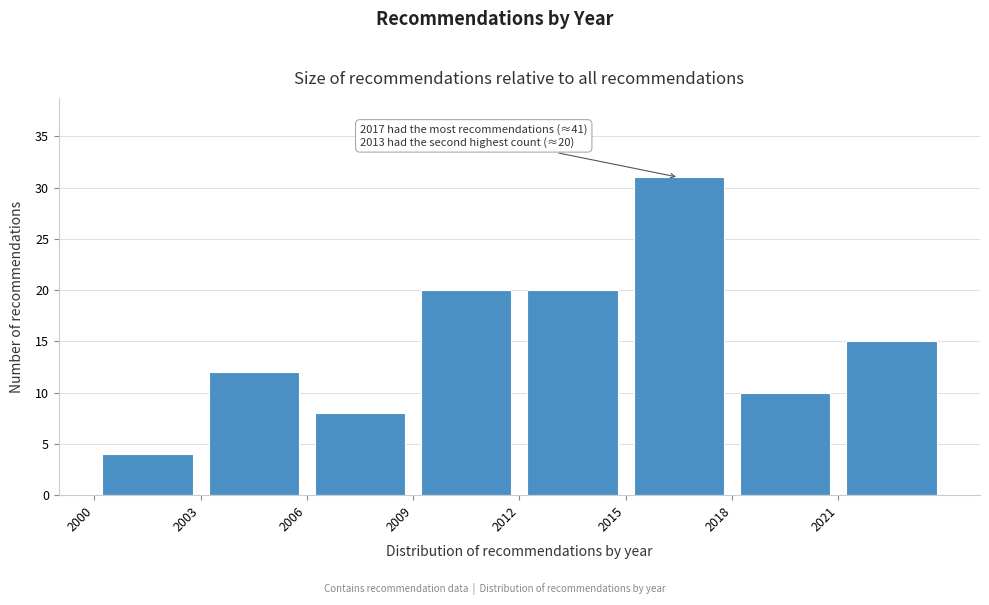

Which range on the x-axis has the tallest bar?

2015 to 2018